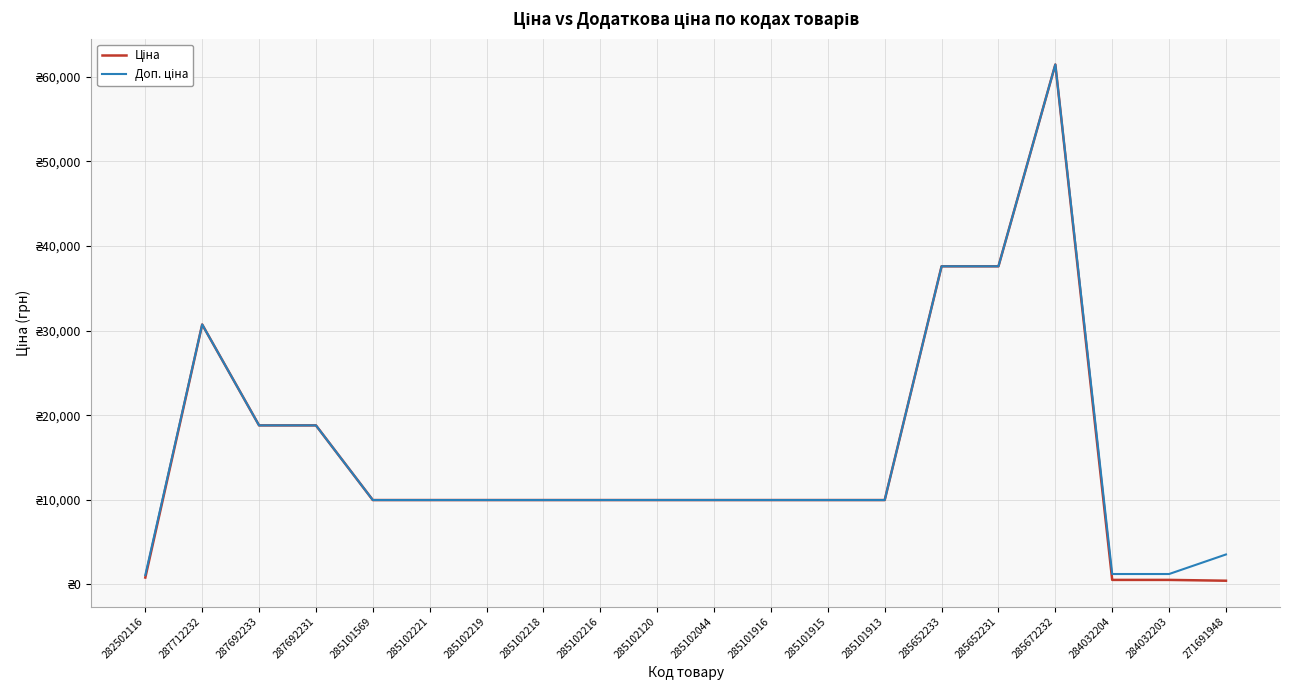

Rank the series by their average value, from lowest to highest.

Ціна, Доп. ціна